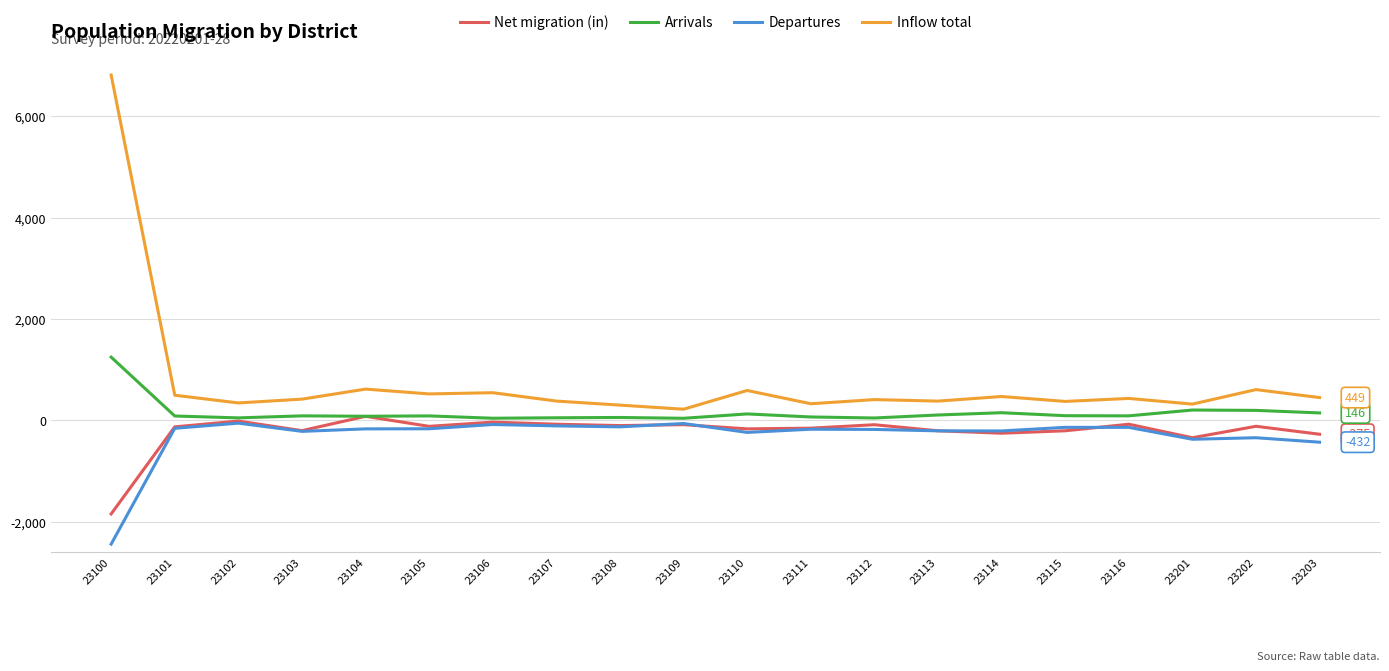

What is the smallest value displayed?

-2444